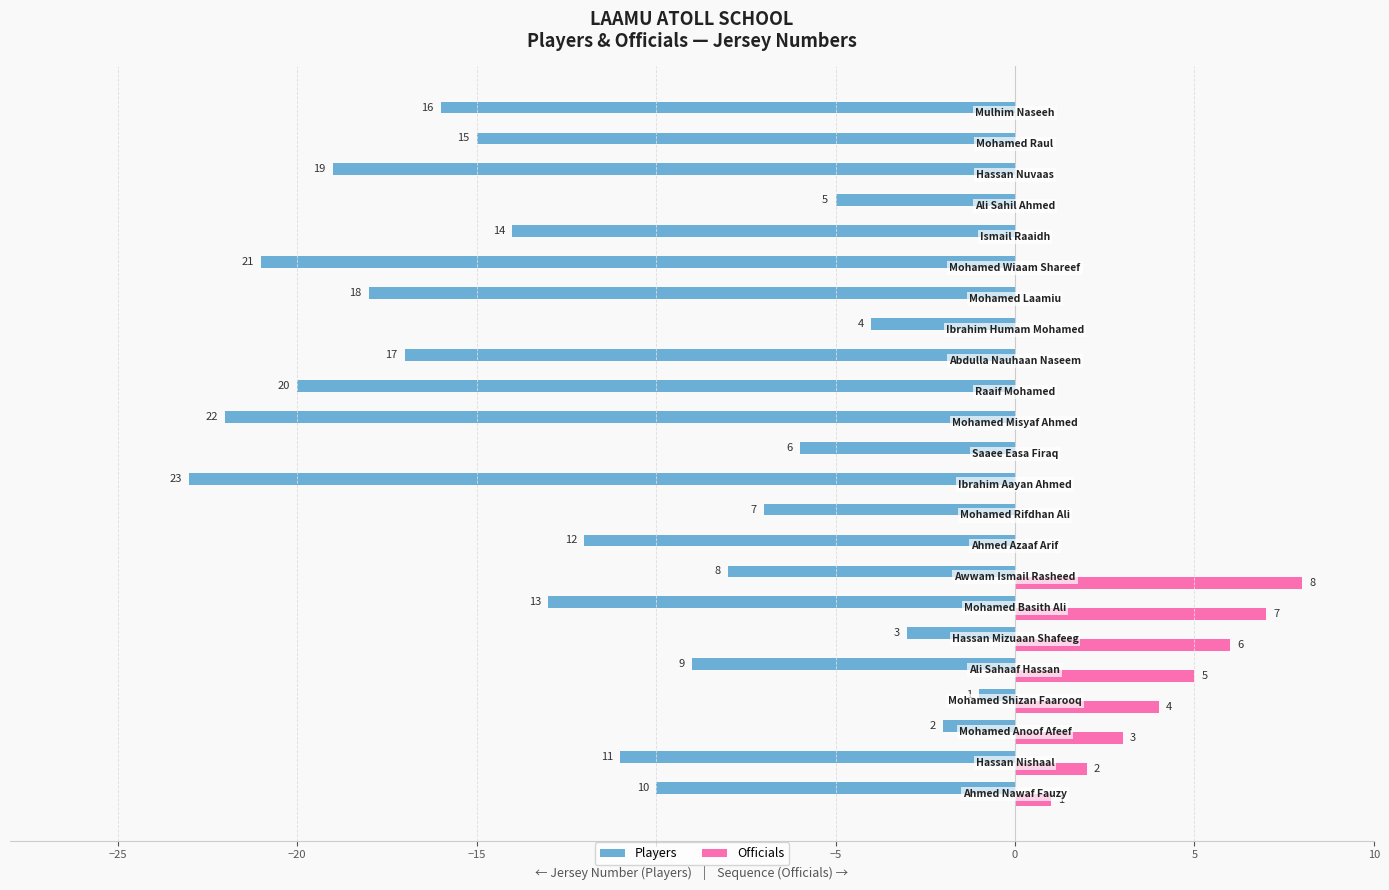

What is the sum of all Officials values?

36